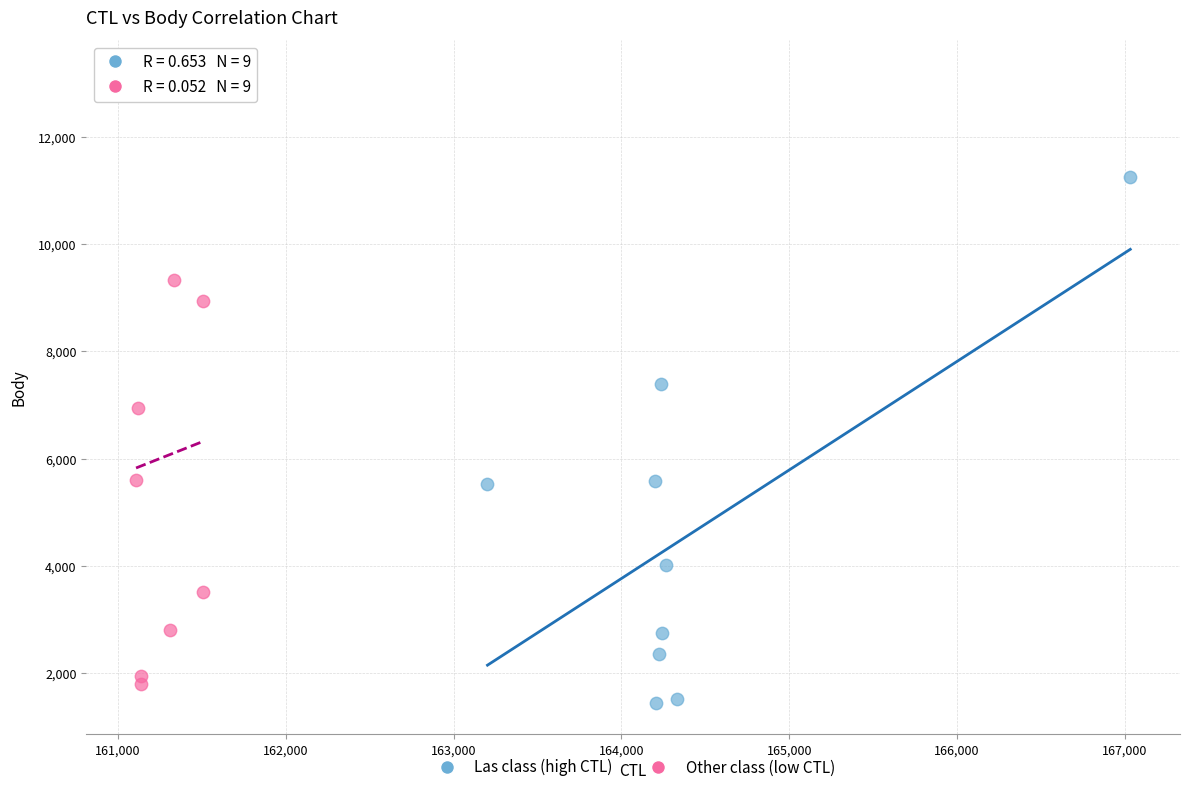

Which series has the widest spread of Y values?

Other class (low CTL)